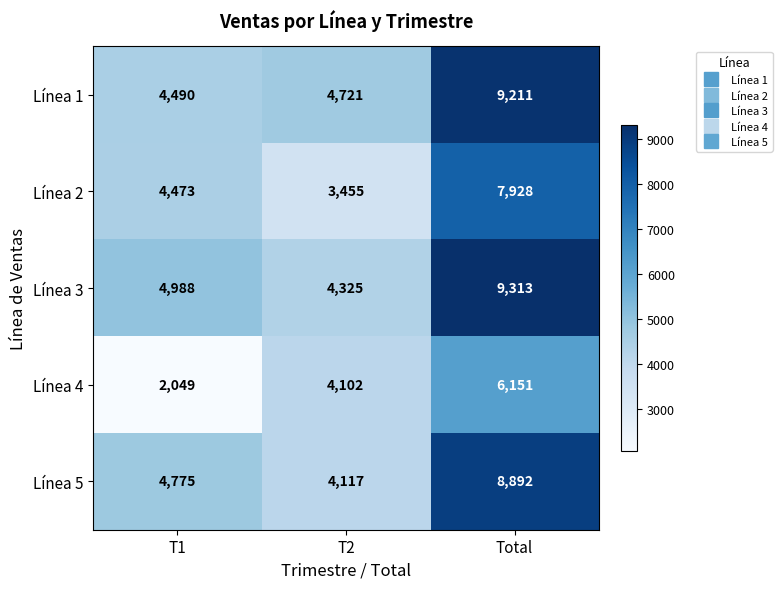

Count the number of data series in this chart.

5